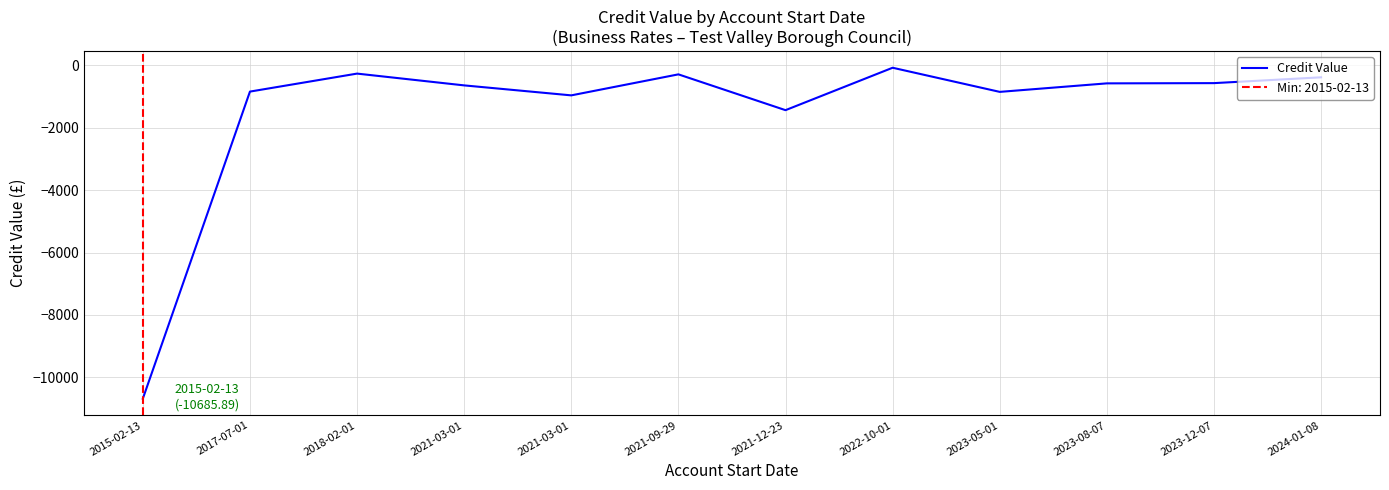

What is the minimum value shown in the chart?

-10685.9